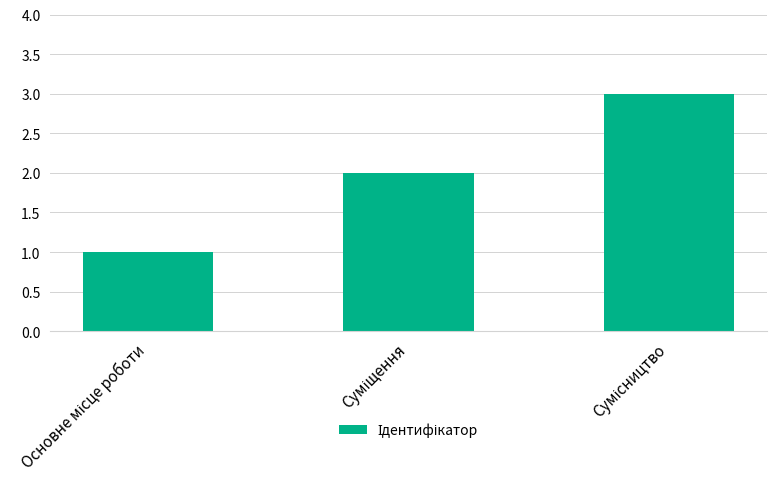

What is the sum of all values?

6